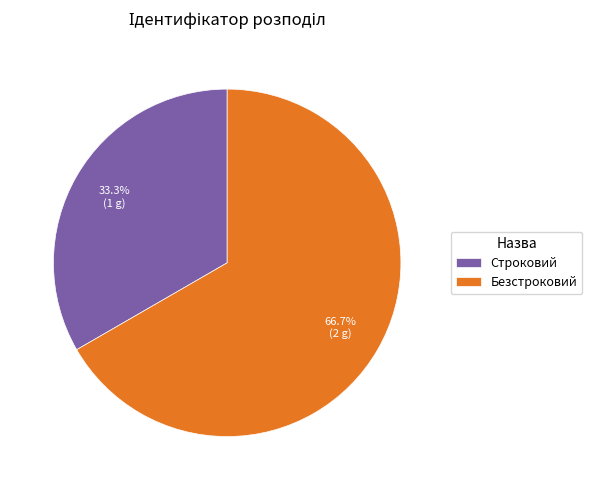

Combined, do Безстроковий and Строковий account for over 50%?

Yes